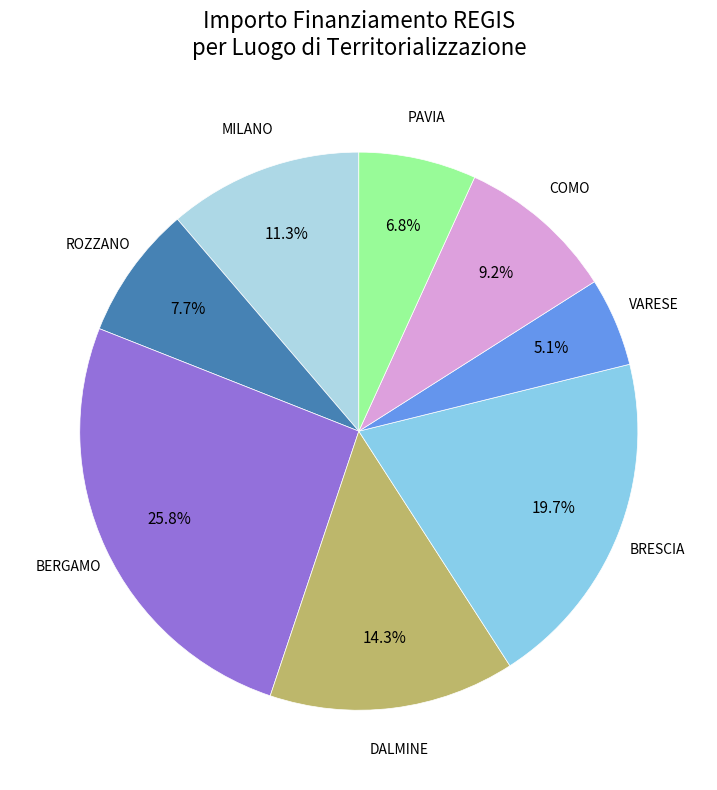

Which category has the biggest portion of the pie?

BERGAMO